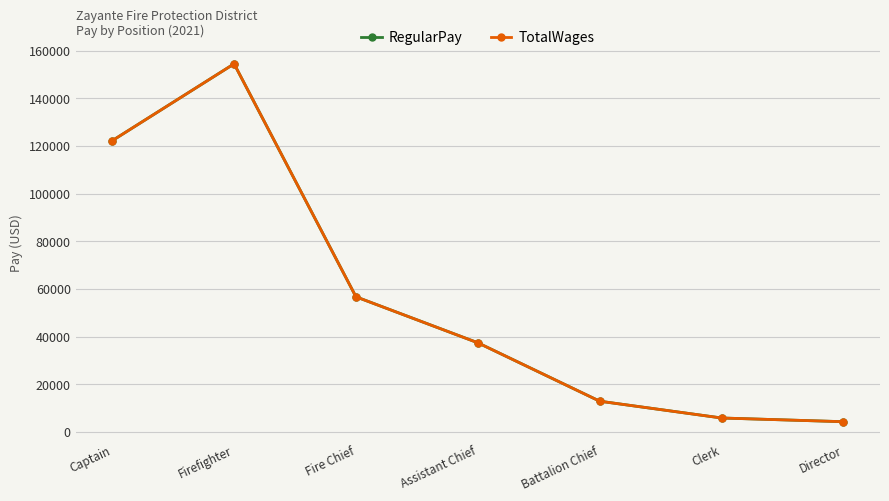

Does the chart have visible grid lines?

Yes